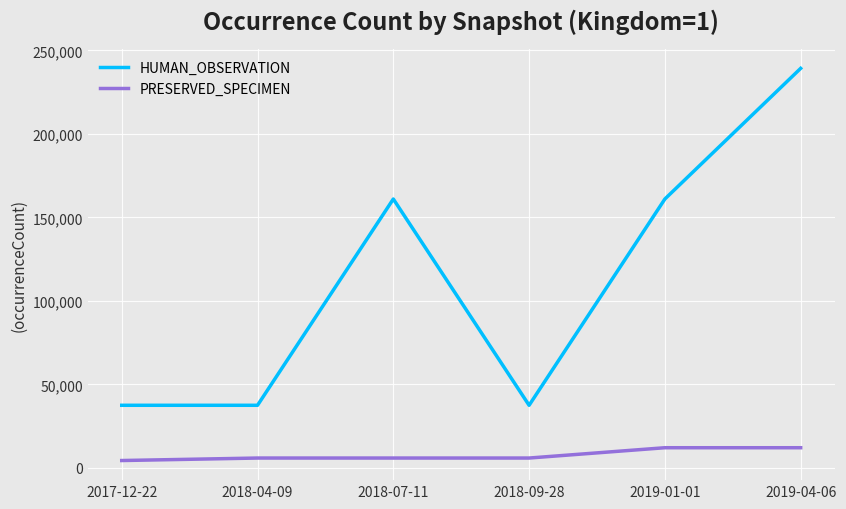

True or false: HUMAN_OBSERVATION and PRESERVED_SPECIMEN intersect in this chart.

False